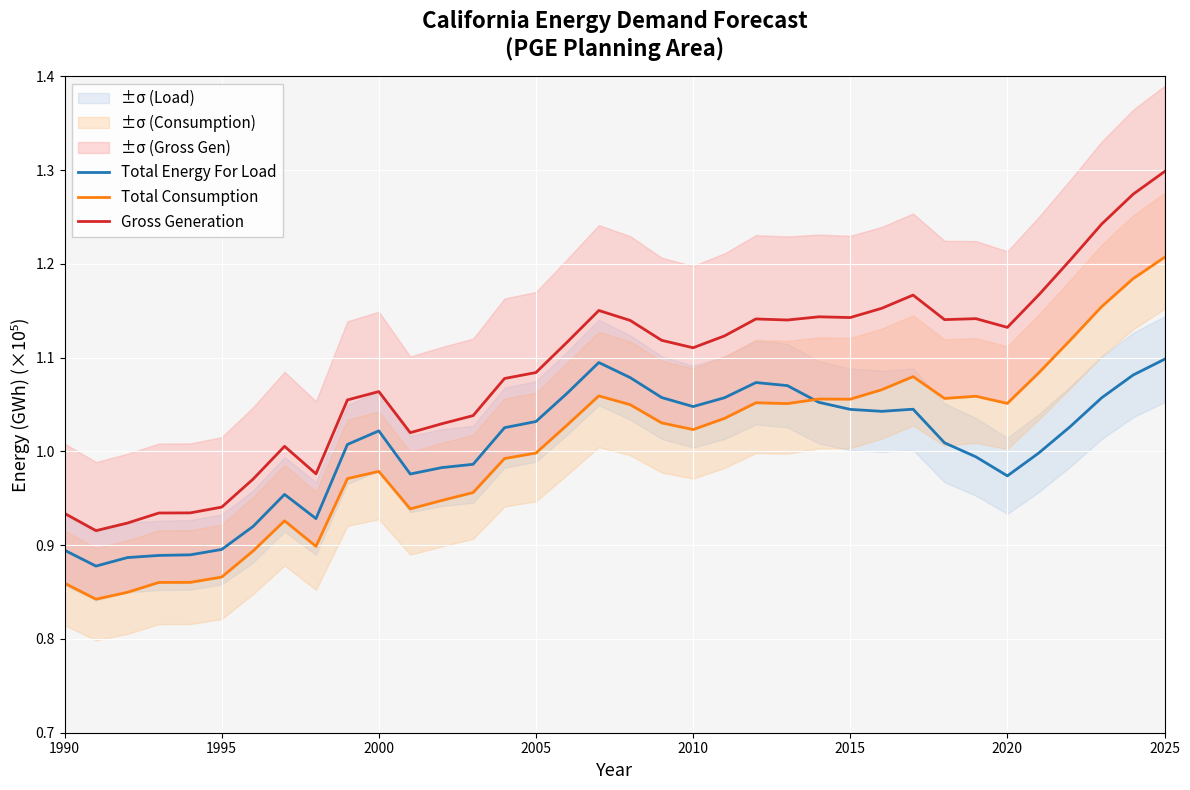

After their last crossing, which series has the higher values: Total Consumption or Total Energy For Load?

Total Consumption